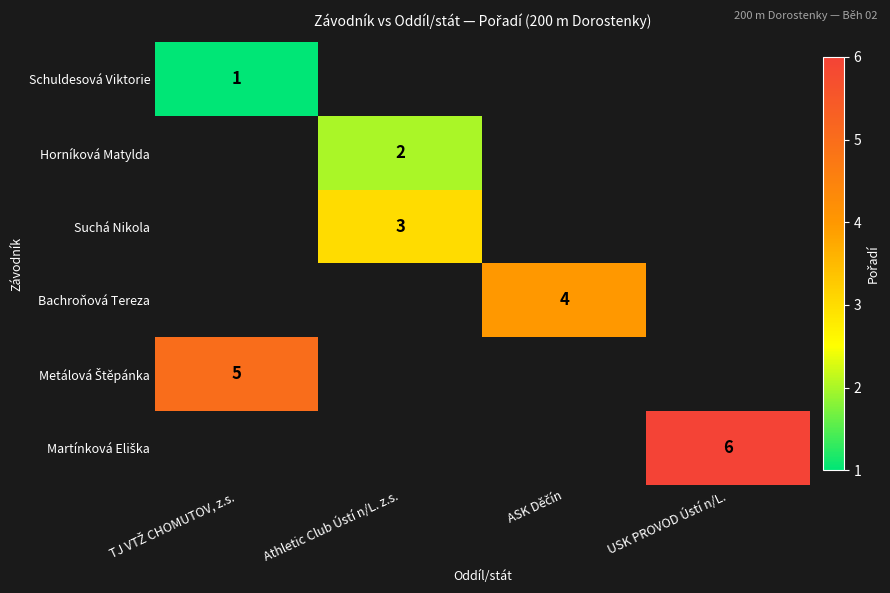

The value of Horníková Matylda at Athletic Club Ústí n/L. z.s. is 1. True or false?

False